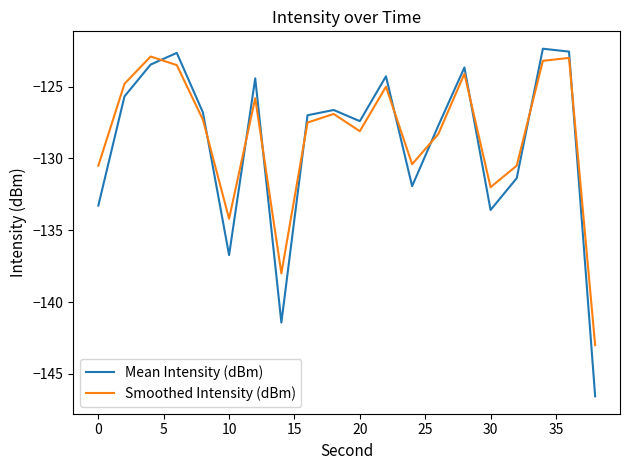

Which series has the widest spread of values?

Mean Intensity (dBm)